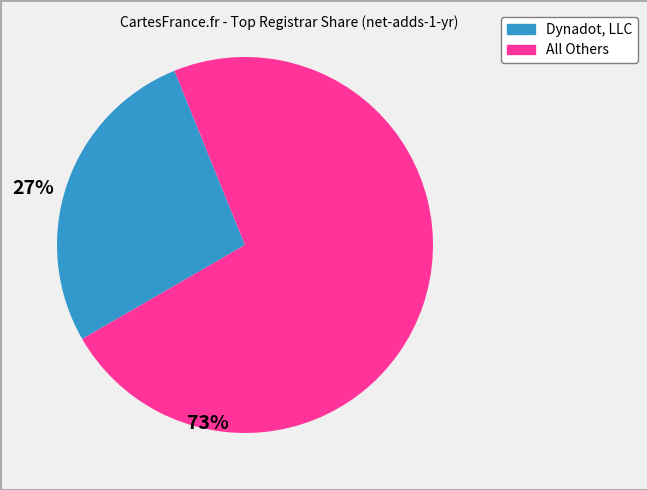

How many segments does this pie chart have?

2